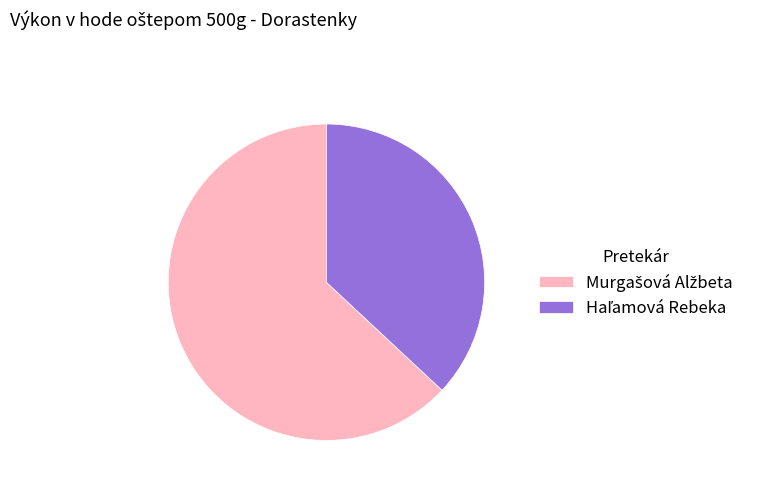

Is there any slice that represents more than half of the pie?

Yes